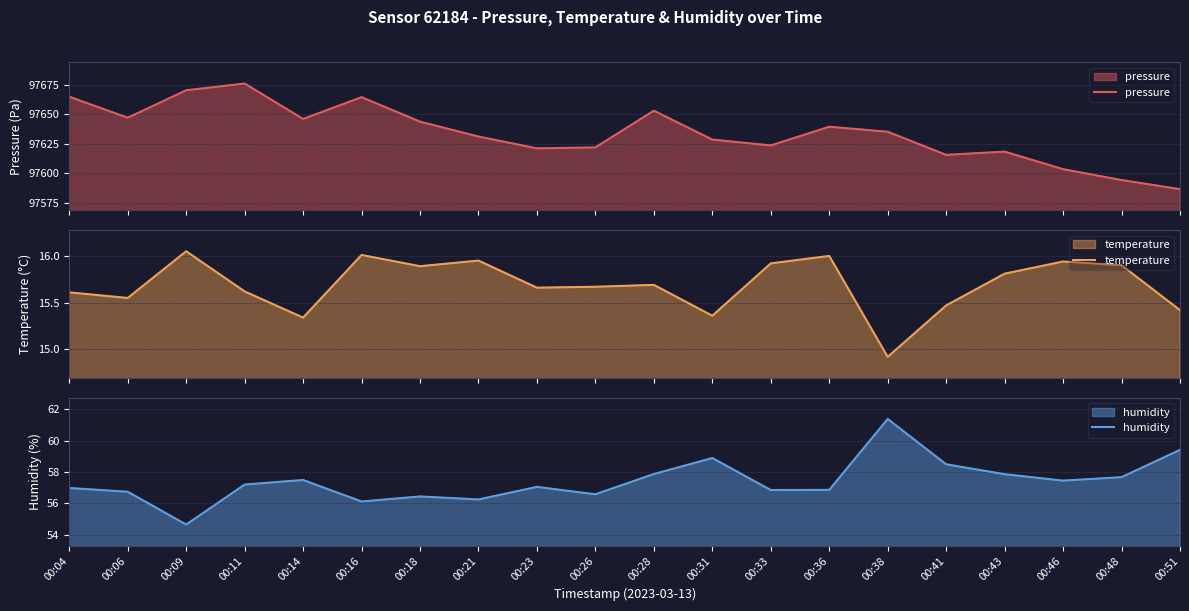

True or false: humidity and pressure cross at least once.

False